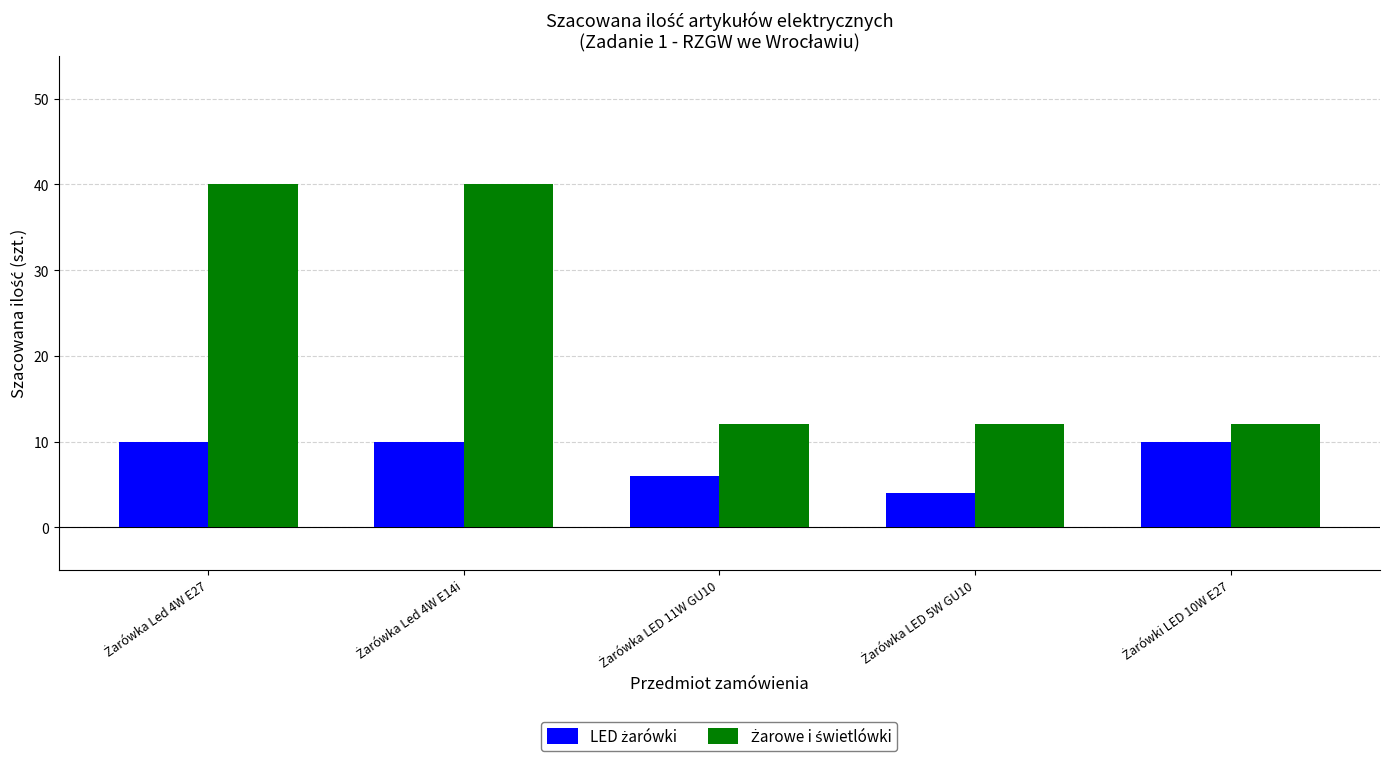

What is the greatest value displayed?

40